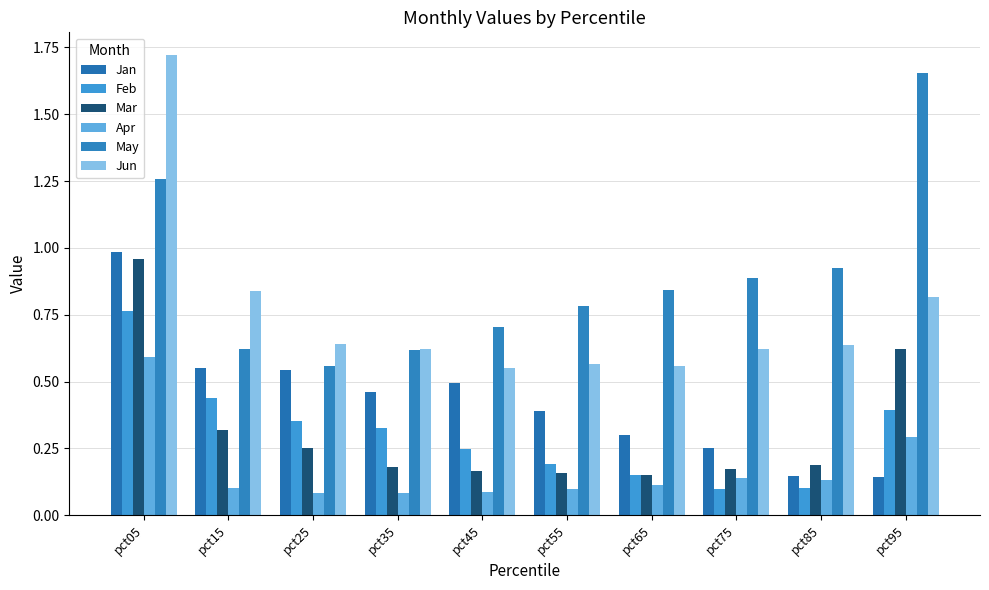

The value of Apr at pct35 is 0.1. True or false?

True